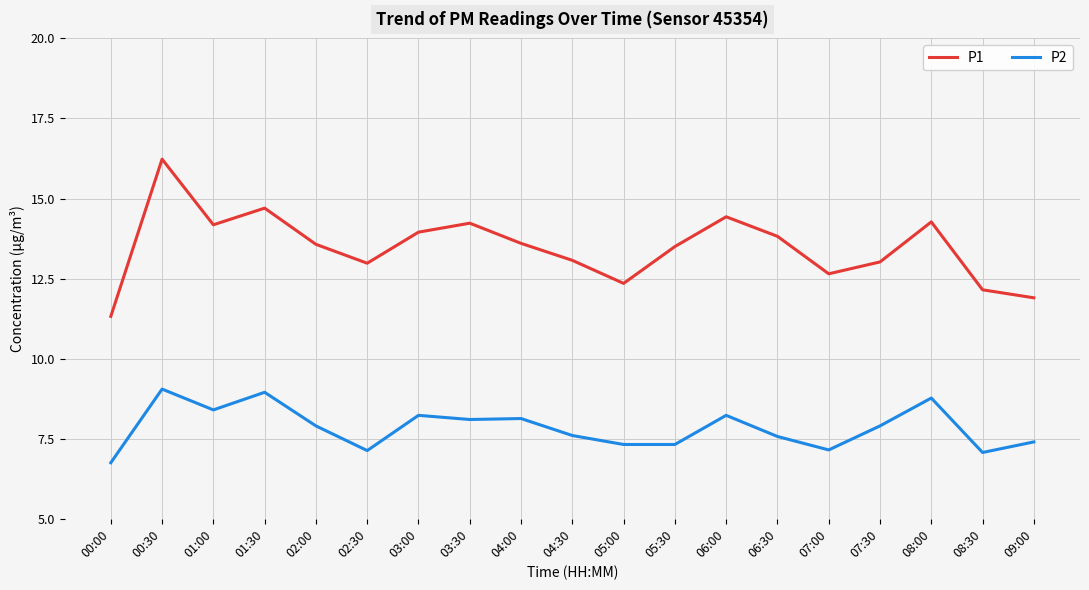

True or false: P1 and P2 intersect in this chart.

False